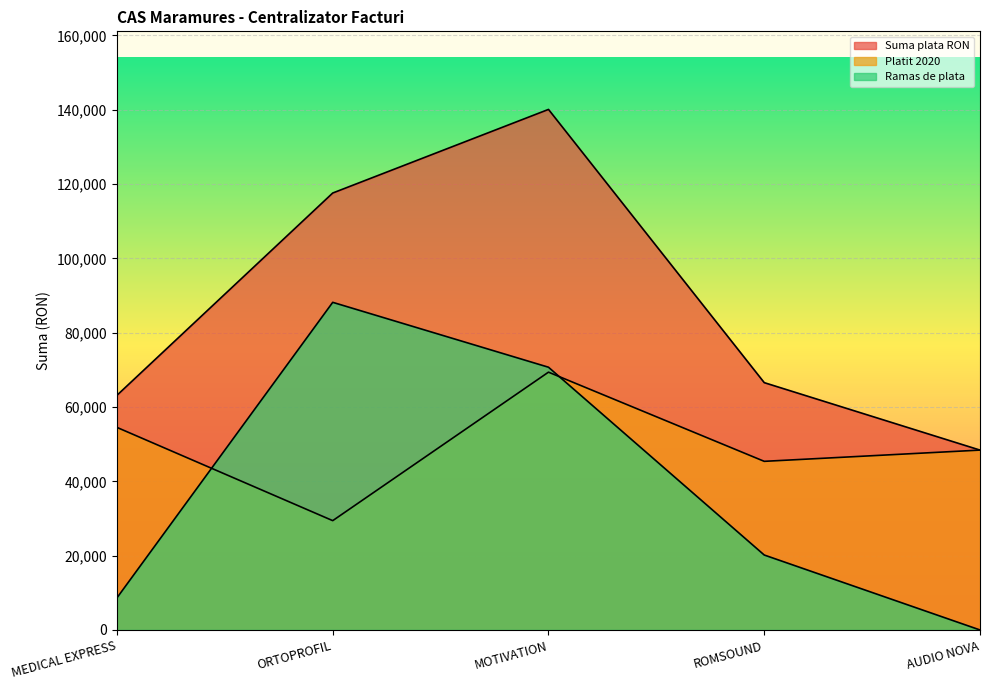

Rank the categories by Platit 2020 value from highest to lowest.

MOTIVATION, MEDICAL EXPRESS, AUDIO NOVA, ROMSOUND, ORTOPROFIL